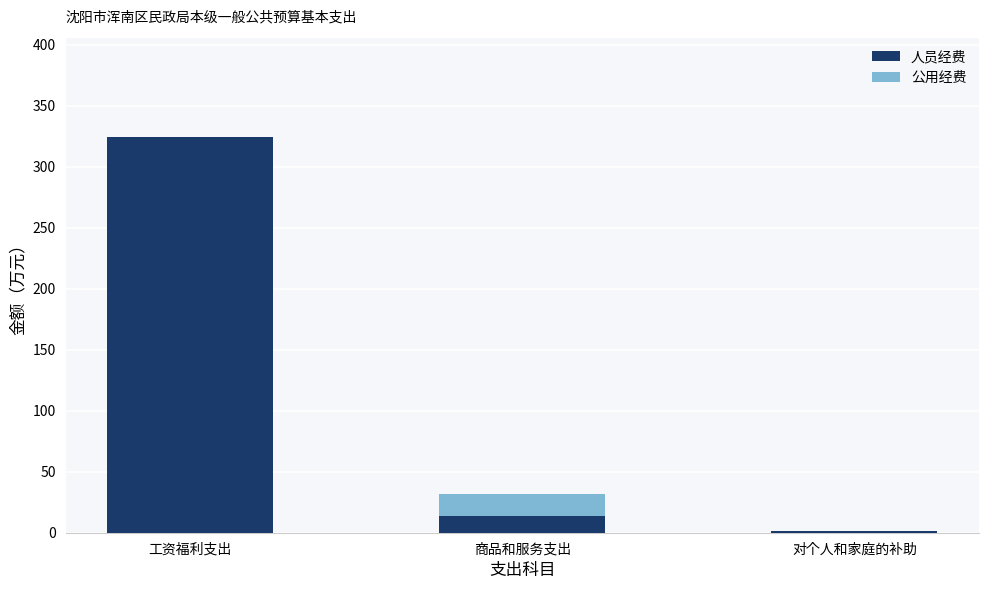

At which category is the sum across all series the highest?

工资福利支出